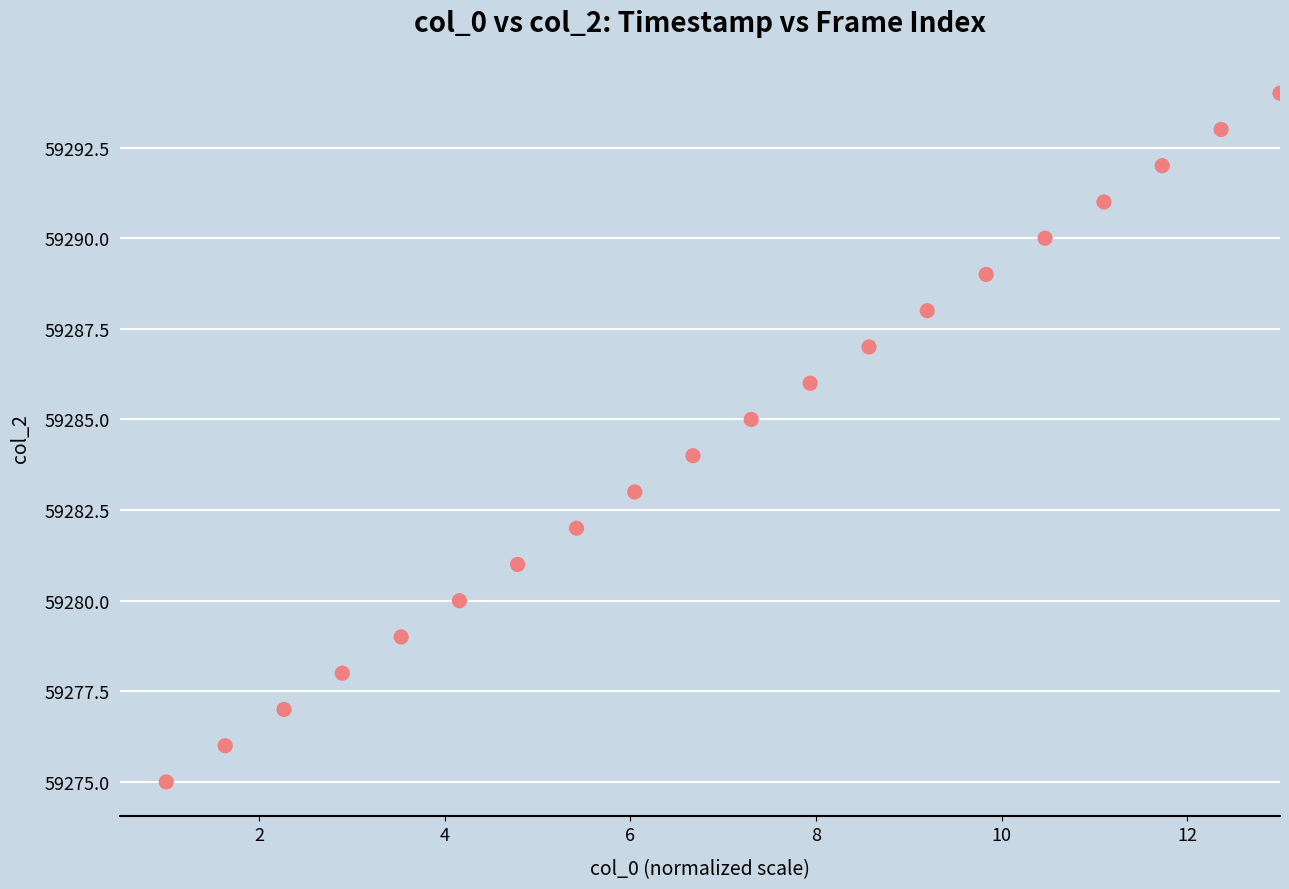

What is the range of Y values (max minus min)?

19